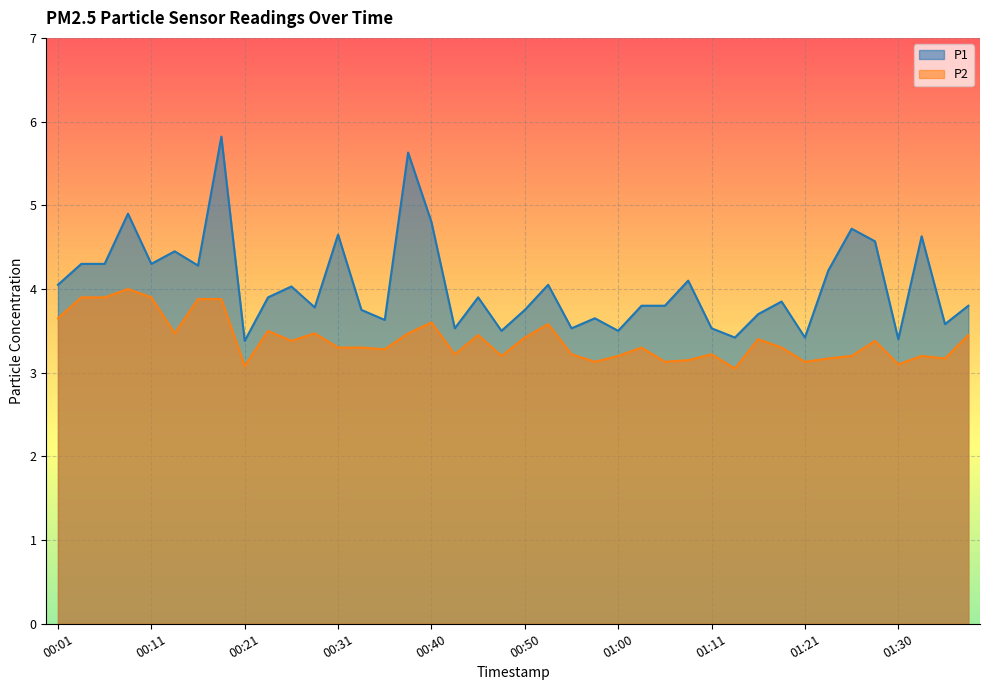

Which has a higher value, 00:04 or 01:05?

00:04